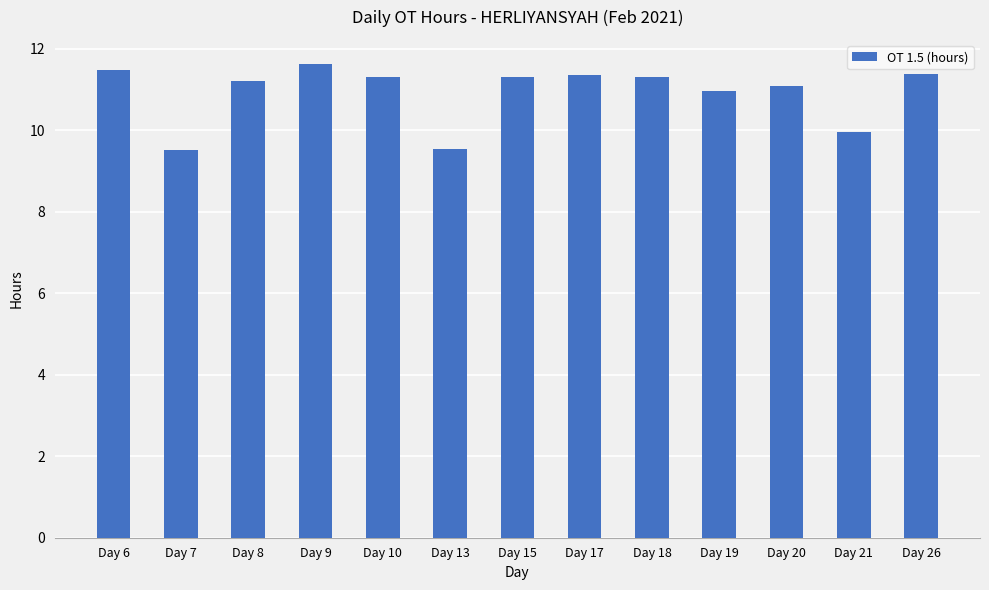

What value does the data have at Day 15?

11.3